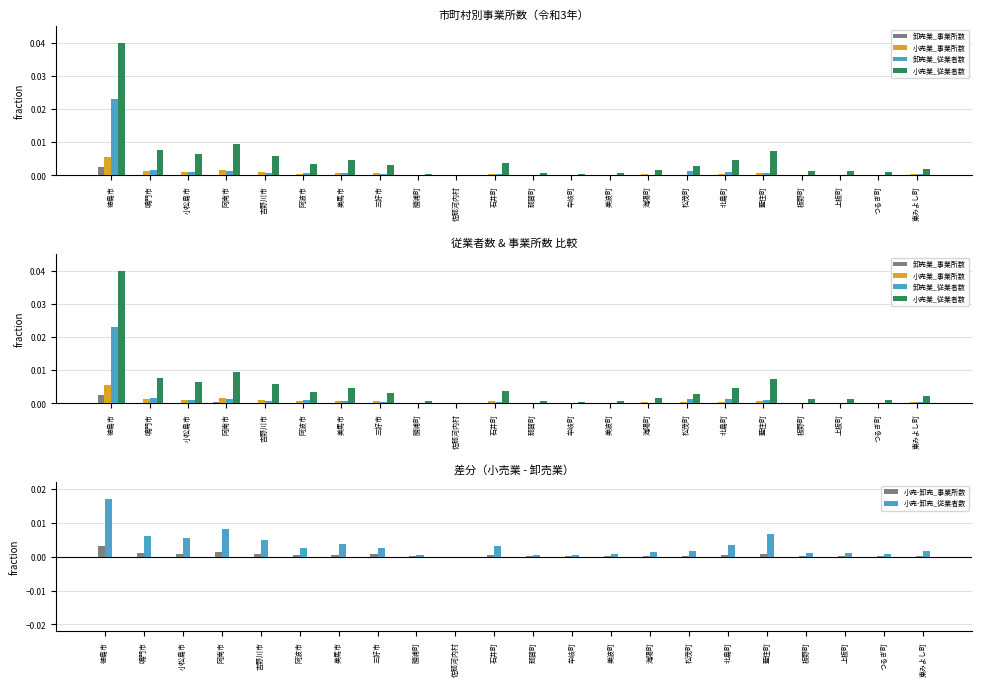

At 勝浦町, list the series in order from smallest to largest.

卸売業_事業所数, 卸売業_従業者数, 小売-卸売_事業所数, 小売業_事業所数, 小売-卸売_従業者数, 小売業_従業者数